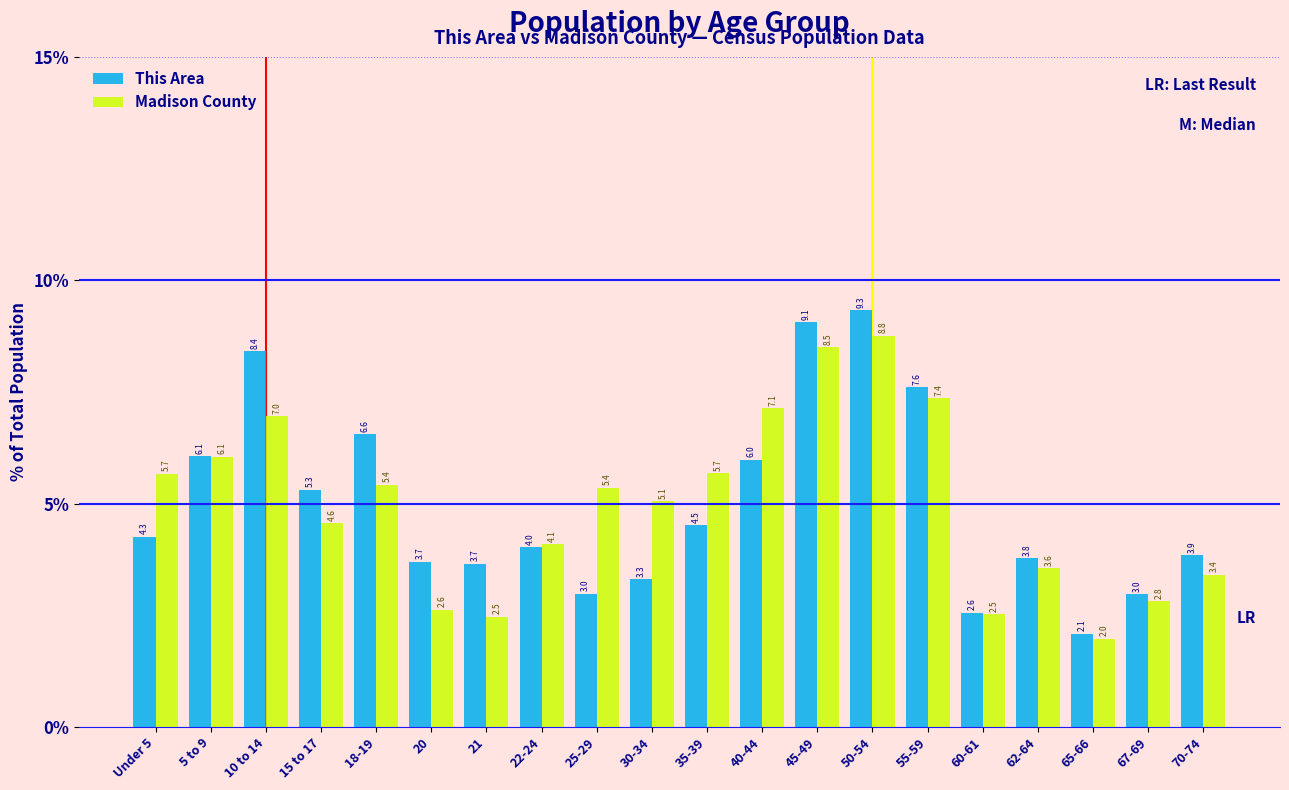

Reading left to right, what are all the values shown in this chart?

This Area: Under 5=4.3	5 to 9=6.1	10 to 14=8.4	15 to 17=5.3	18-19=6.6	20=3.7	21=3.7	22-24=4.0	25-29=3.0	30-34=3.3	35-39=4.5	40-44=6.0	45-49=9.1	50-54=9.3	55-59=7.6	60-61=2.6	62-64=3.8	65-66=2.1	67-69=3.0	70-74=3.9
Madison County: Under 5=5.7	5 to 9=6.1	10 to 14=7.0	15 to 17=4.6	18-19=5.4	20=2.6	21=2.5	22-24=4.1	25-29=5.4	30-34=5.1	35-39=5.7	40-44=7.1	45-49=8.5	50-54=8.8	55-59=7.4	60-61=2.5	62-64=3.6	65-66=2.0	67-69=2.8	70-74=3.4